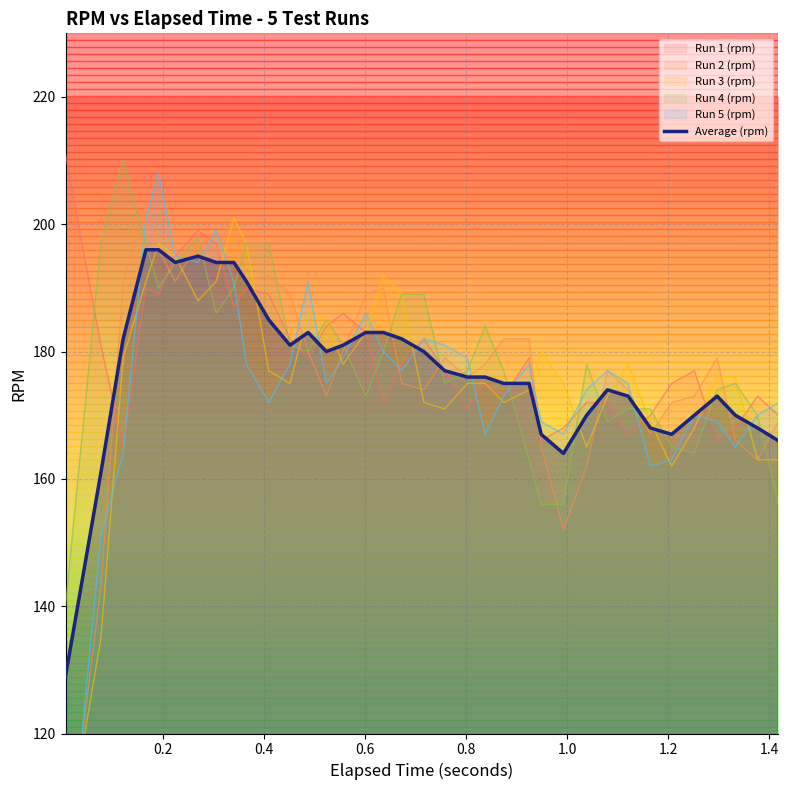

How many interior local valleys (lower than both neighbors) does the data have?

5